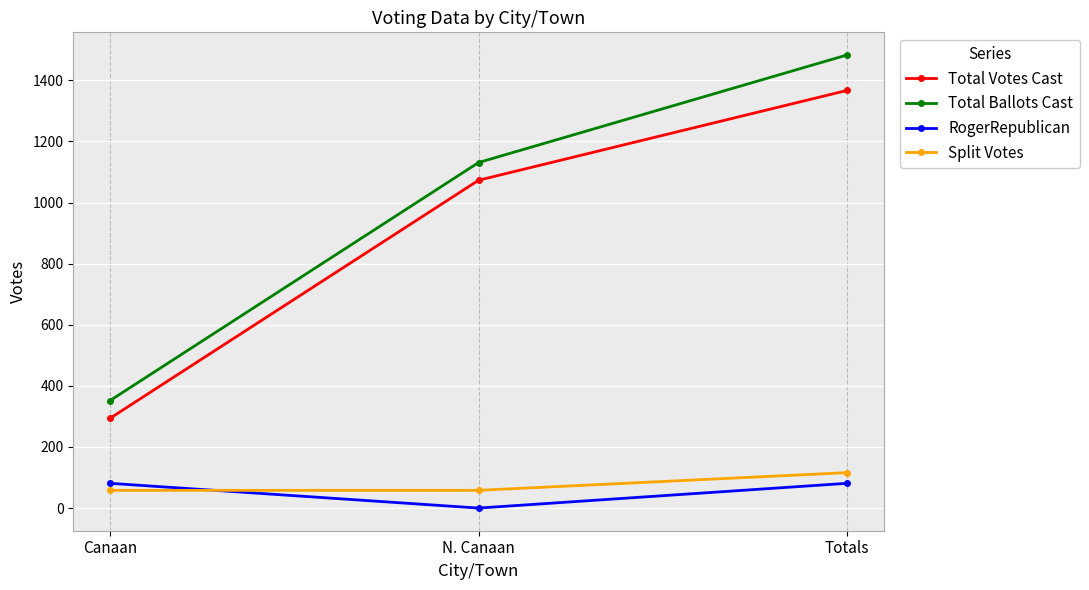

What are all the series names shown in the legend?

Total Votes Cast, Total Ballots Cast, RogerRepublican, Split Votes